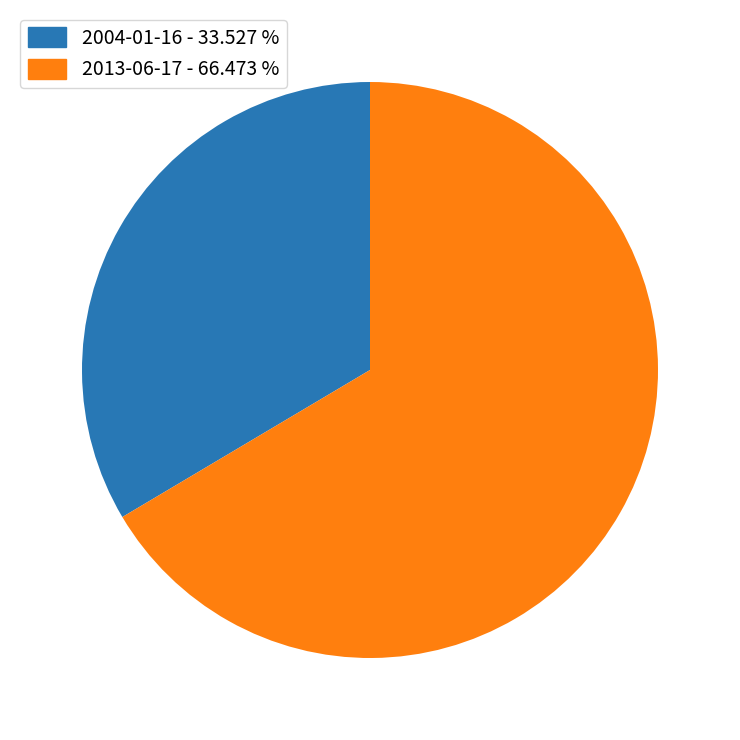

Approximately how many times larger is the value at 2013-06-17 - 66.473 % compared to 2004-01-16 - 33.527 %?

2.0